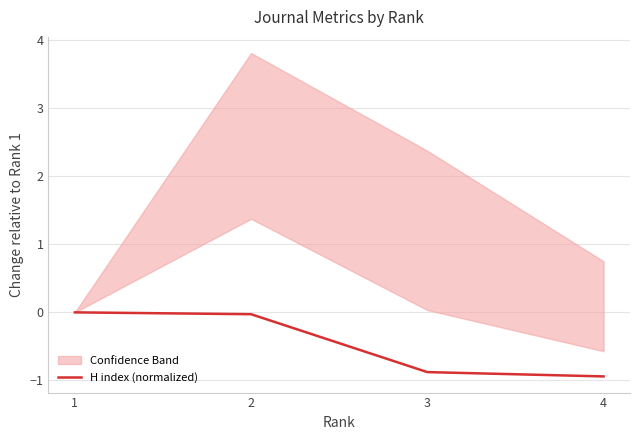

What is the value of the 4th point from the left?

-0.9